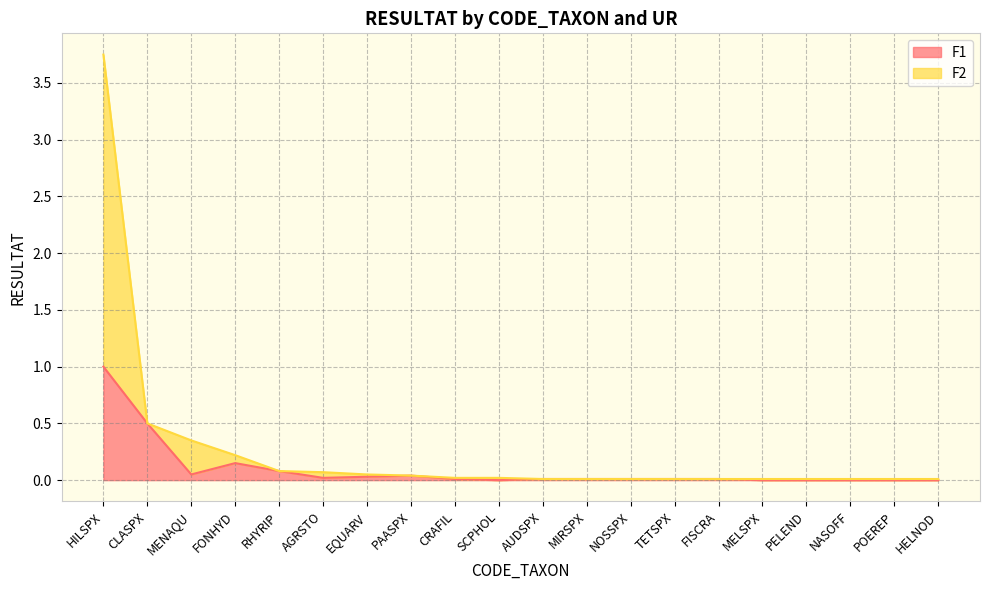

Does the chart display data point markers on the line(s)?

No